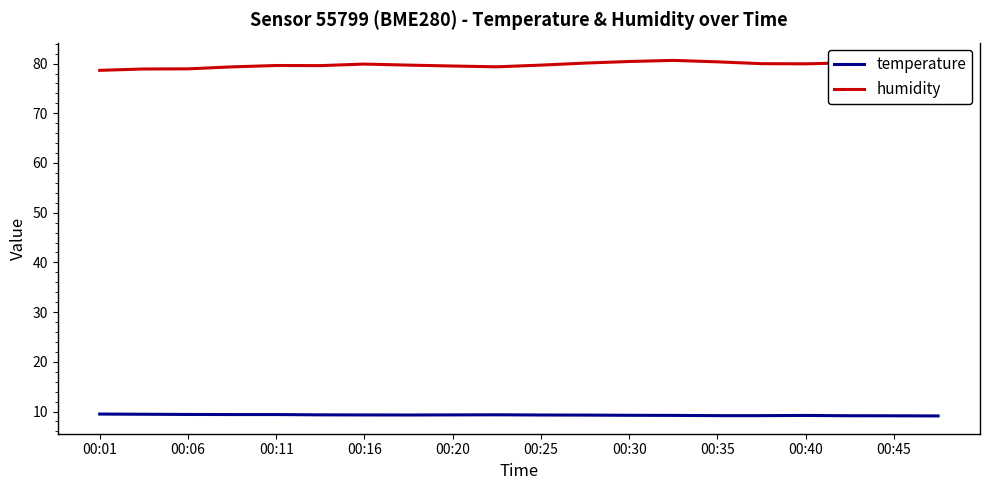

List the series in order of their overall mean, highest first.

humidity, temperature